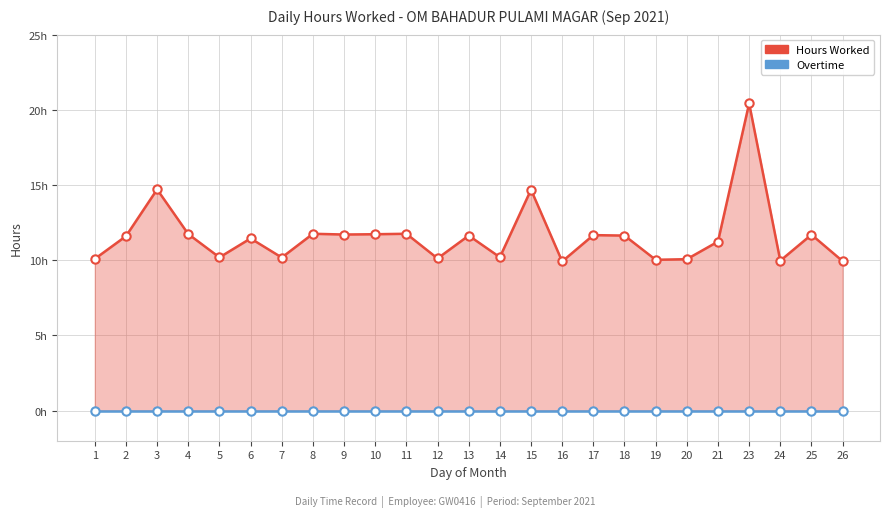

Reading left to right, what are all the values shown in this chart?

Hours Worked: 10.1	11.6	14.7	11.7	10.2	11.4	10.2	11.8	11.7	11.7	11.8	10.1	11.6	10.2	14.7	9.9	11.7	11.6	10.0	10.1	11.2	20.4	10.0	11.7	9.9
Overtime: 0.0	0.0	0.0	0.0	0.0	0.0	0.0	0.0	0.0	0.0	0.0	0.0	0.0	0.0	0.0	0.0	0.0	0.0	0.0	0.0	0.0	0.0	0.0	0.0	0.0